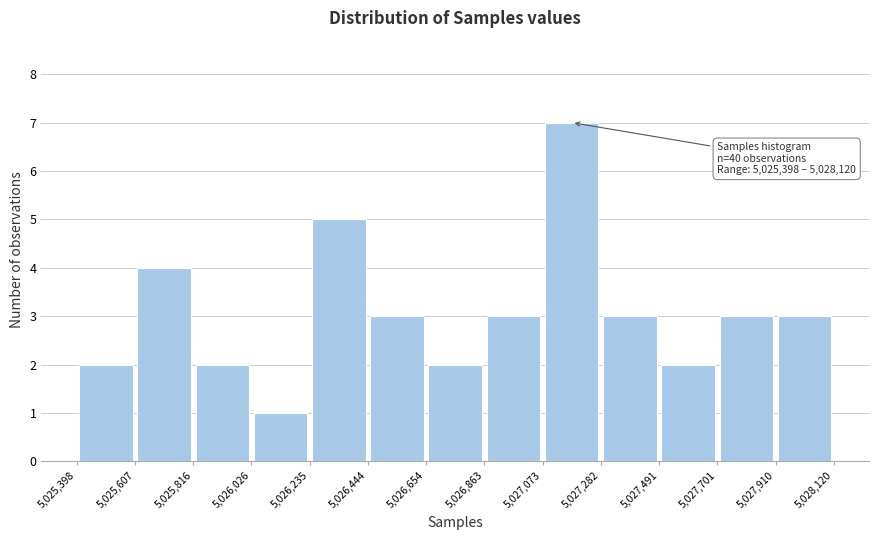

Over which range of the x-axis is the bar tallest?

5,027,073 to 5,027,282